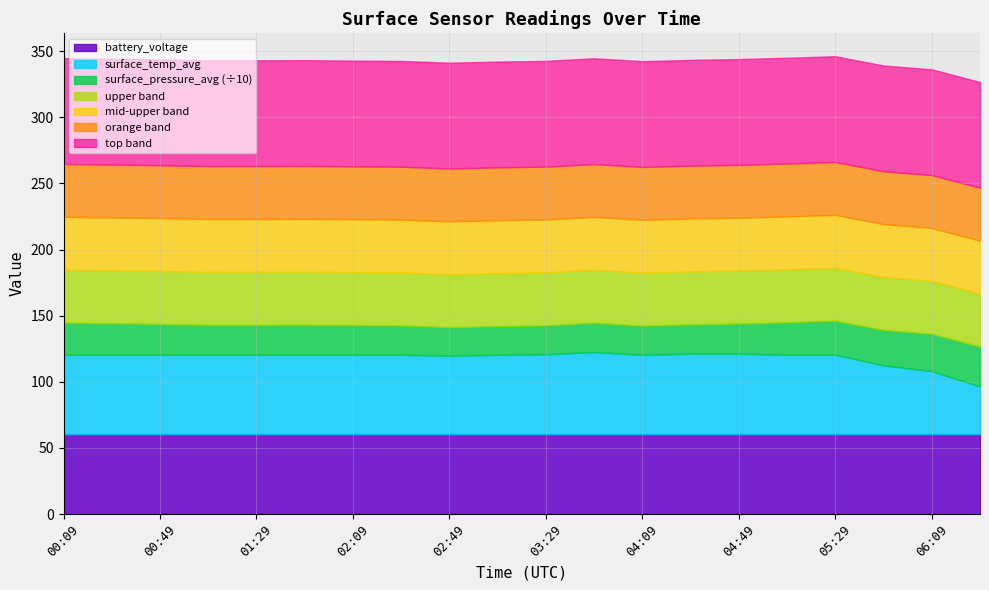

Does the chart have visible grid lines?

Yes